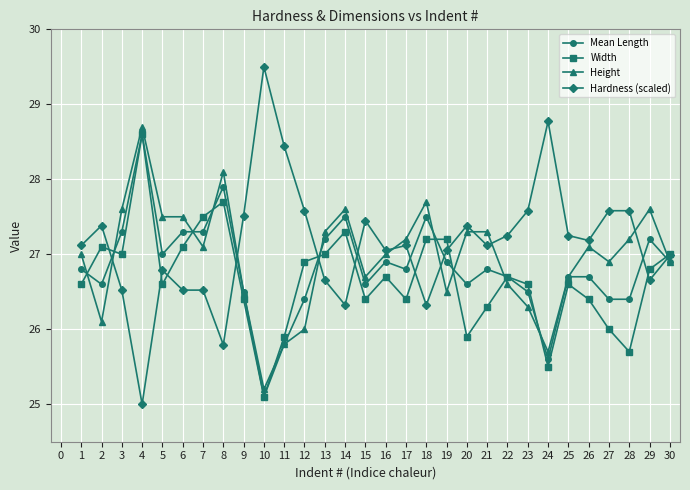

What is the difference between the maximum and minimum values in the Width series?

3.5